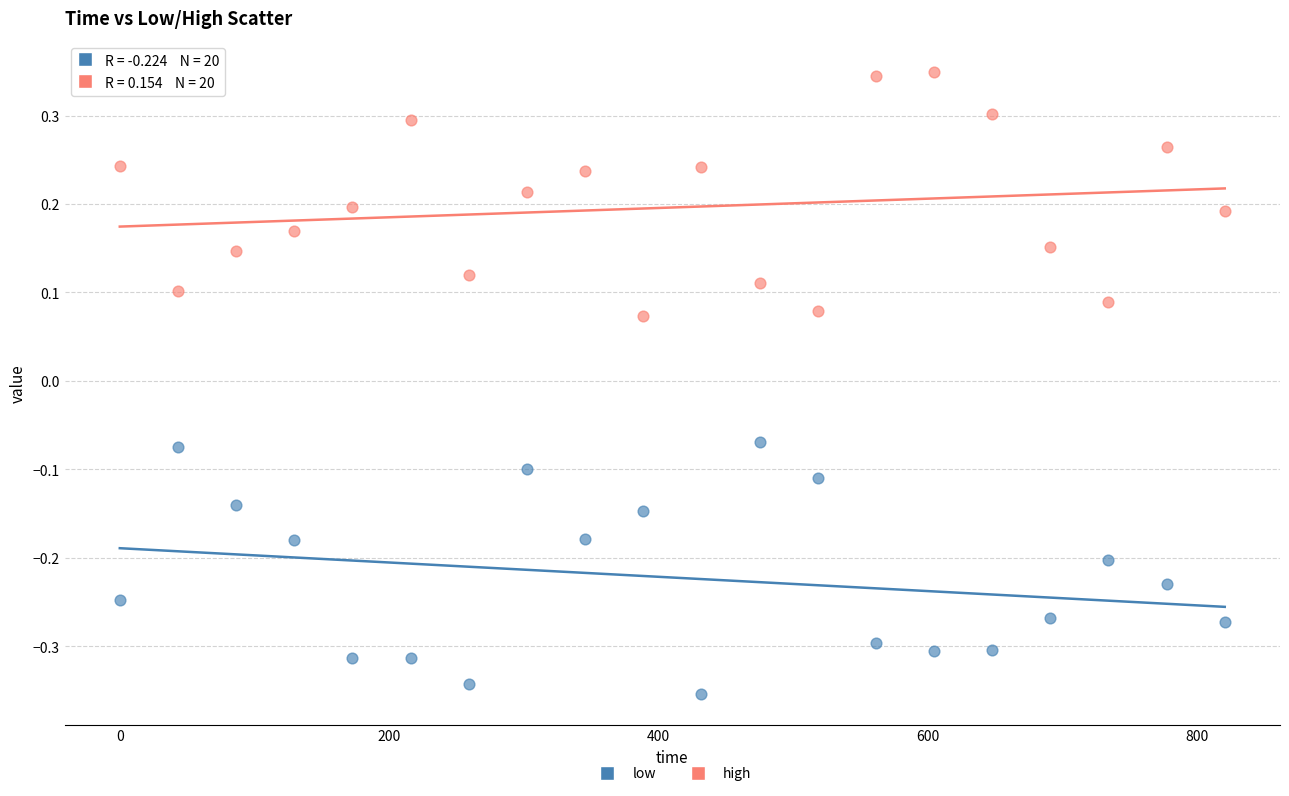

Across all data points, what is the range of Y values (max minus min)?

0.7